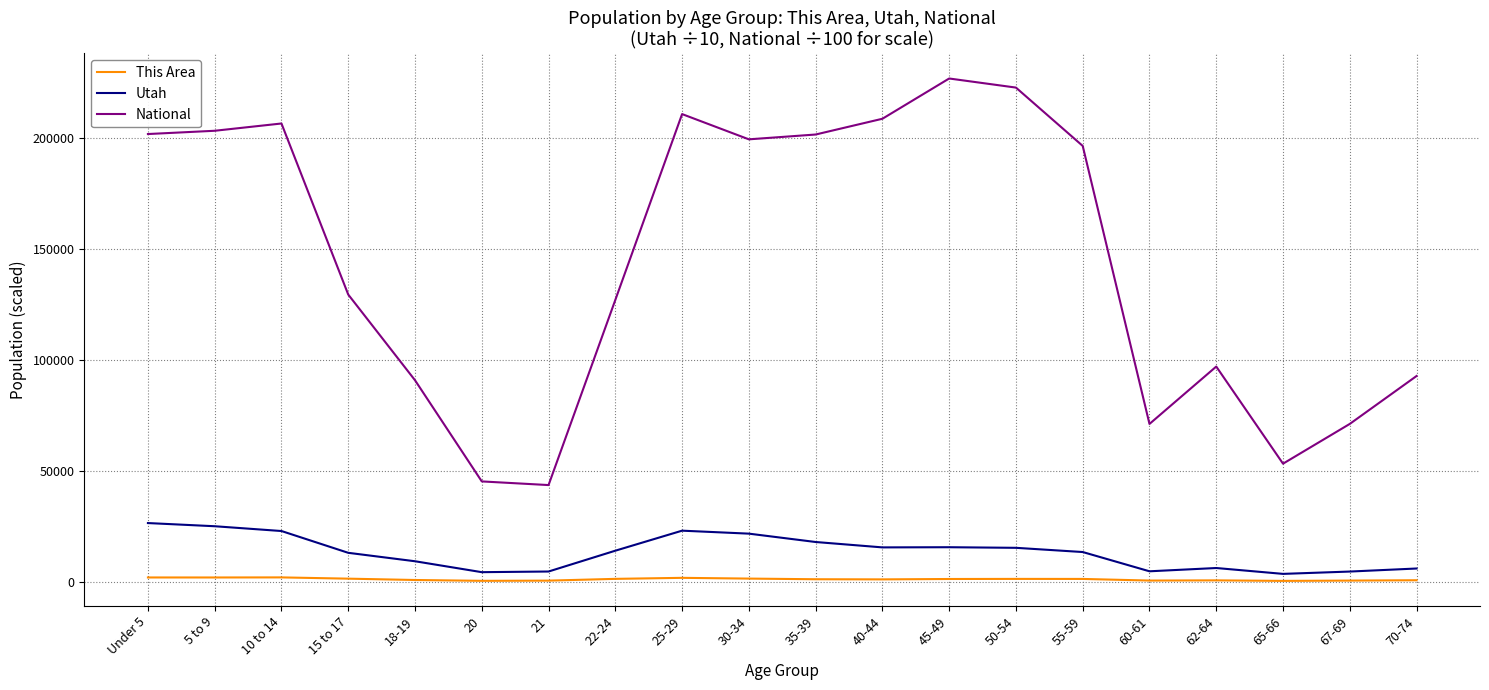

What is the minimum value shown in the chart?

287.0